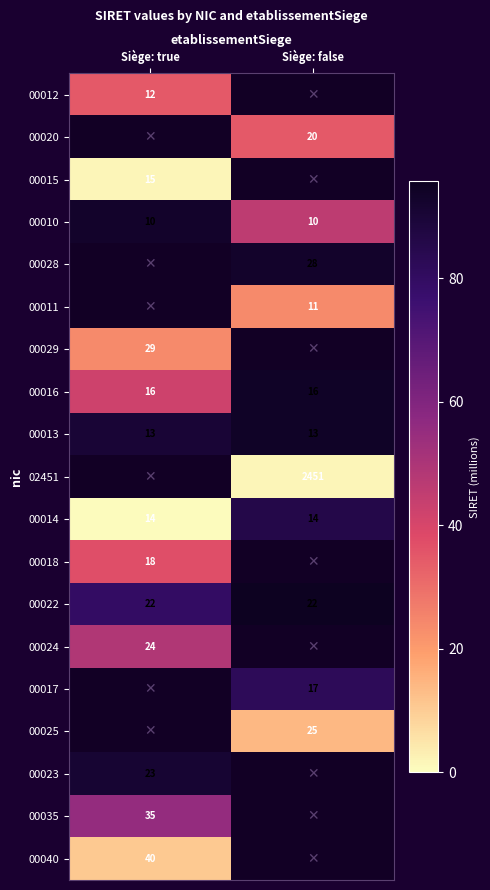

What is the total value across all series at Siège: false?

664.4